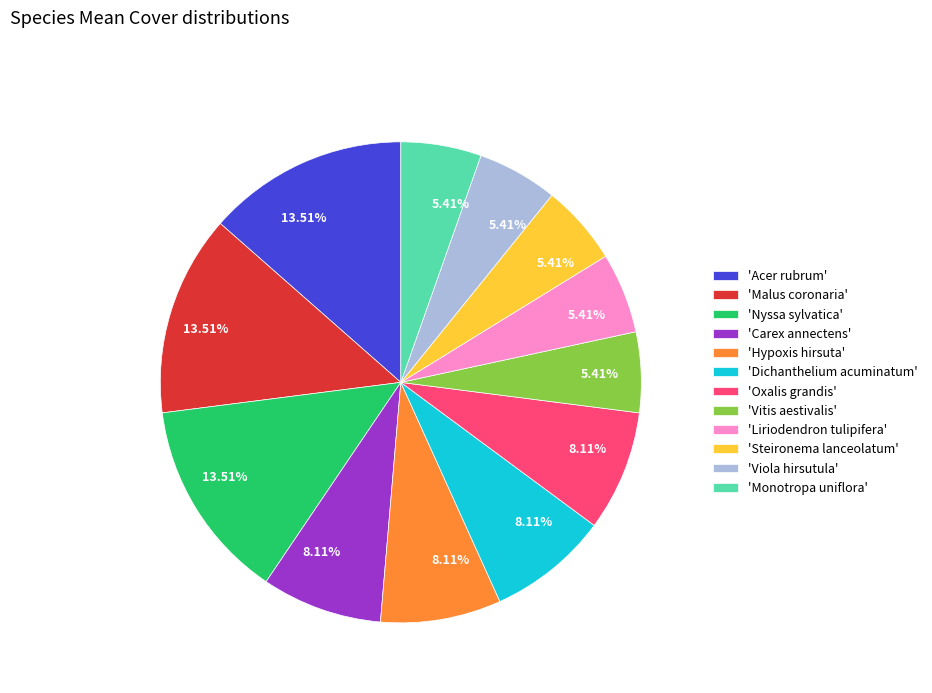

To the nearest percent, what is the difference between the largest and smallest slice percentages?

8%